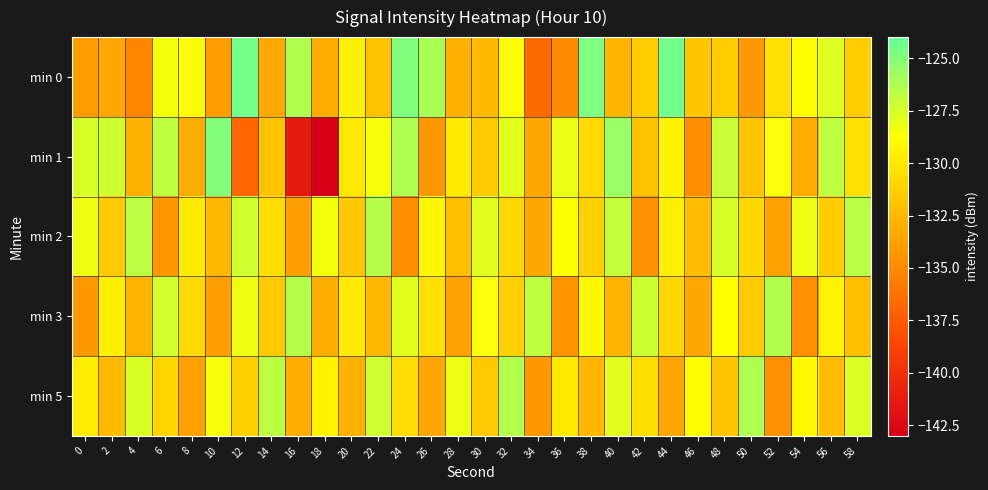

At which category is the sum across all series the highest?

24